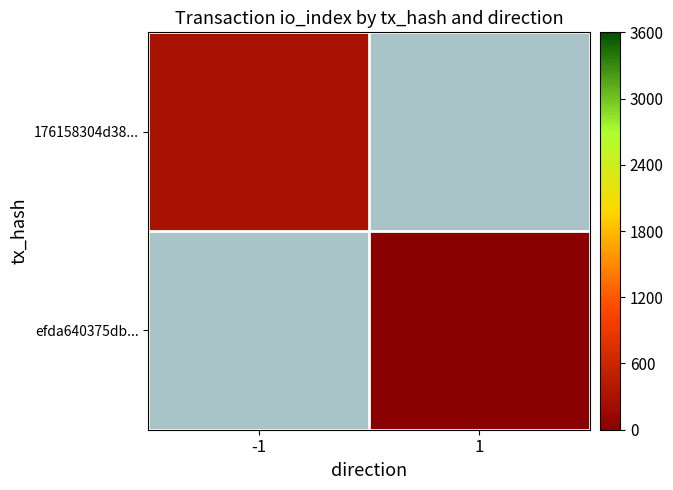

At how many categories does at least one series exceed 3?

1